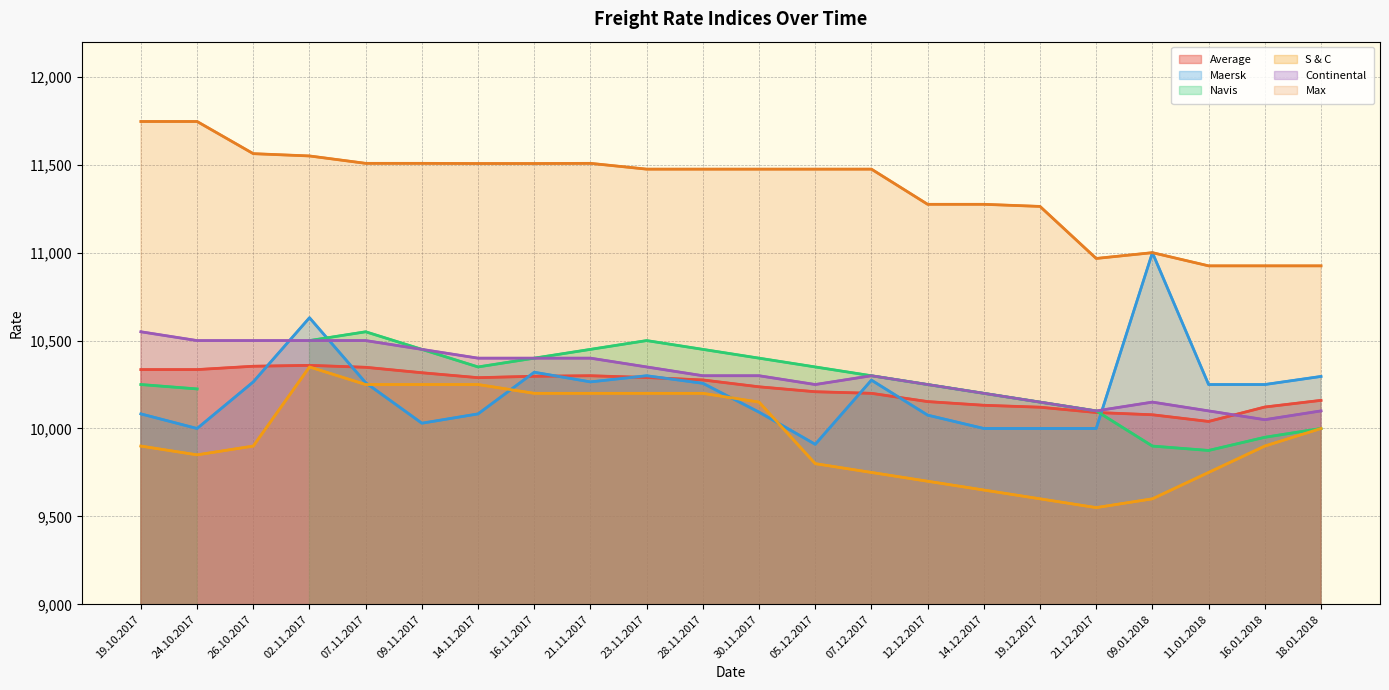

How many series are shown in this chart?

6